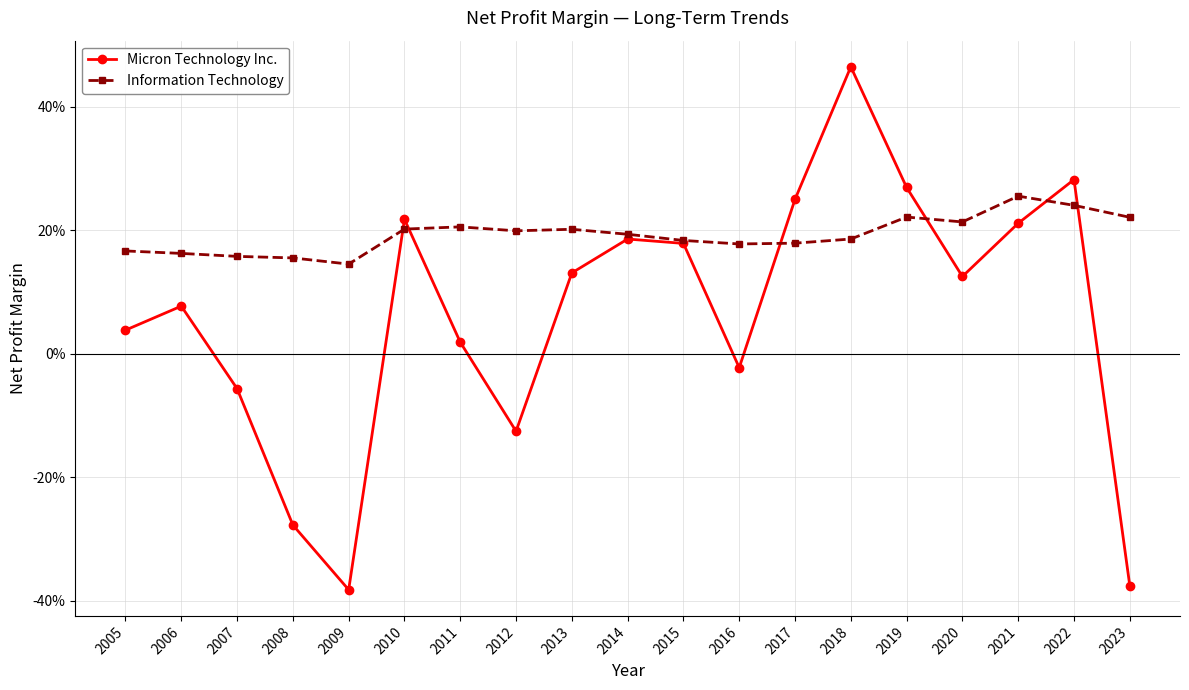

What is the difference between the maximum and minimum values in the Information Technology series?

0.1